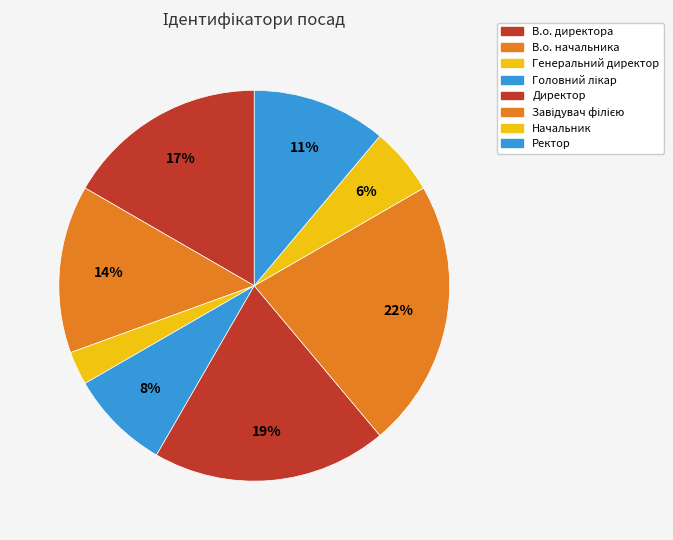

Does Начальник represent more than half of the total?

No